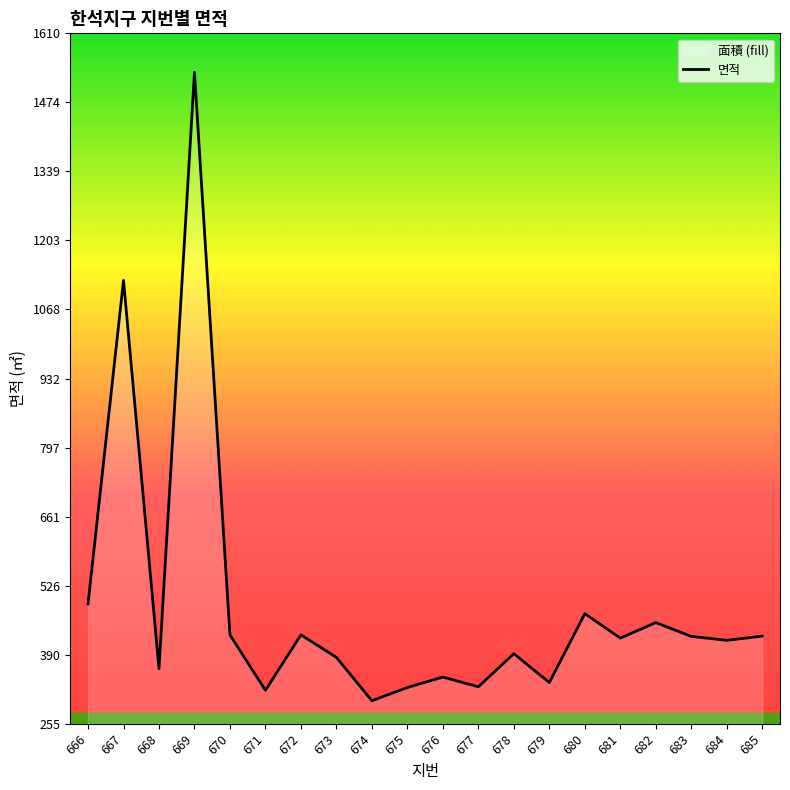

List the labels in order of value, smallest first.

674, 671, 675, 677, 679, 676, 668, 673, 678, 684, 681, 683, 685, 670, 672, 682, 680, 666, 667, 669